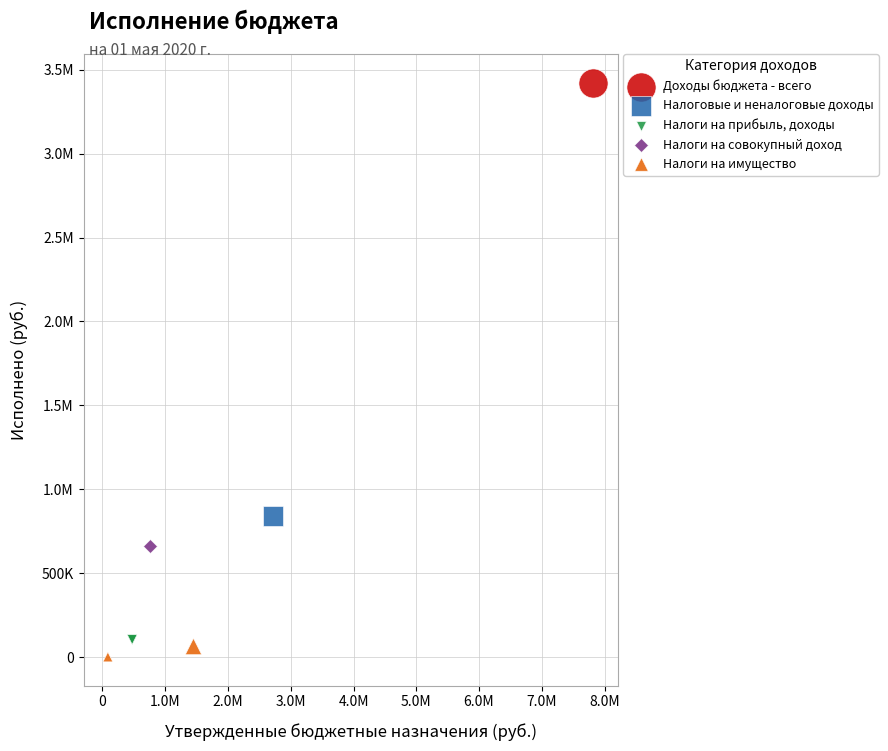

What are all the series names shown in the legend?

Доходы бюджета - всего, Налоговые и неналоговые доходы, Налоги на прибыль, доходы, Налоги на совокупный доход, Налоги на имущество